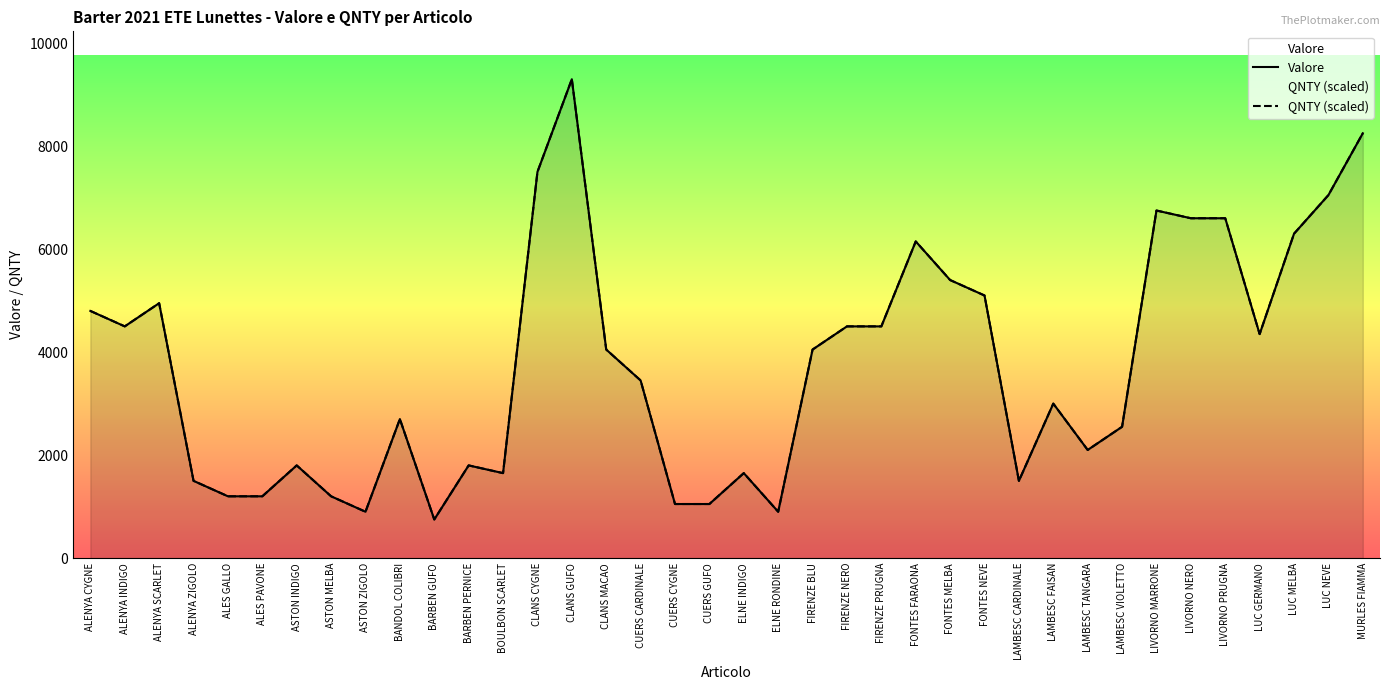

Reading right to left, list all the values displayed in this chart.

Valore: 8250	7050	6300	4350	6600	6600	6750	2550	2100	3000	1500	5100	5400	6150	4500	4500	4050	900	1650	1050	1050	3450	4050	9300	7500	1650	1800	750	2700	900	1200	1800	1200	1200	1500	4950	4500	4800
QNTY (scaled): 8250	7050	6300	4350	6600	6600	6750	2550	2100	3000	1500	5100	5400	6150	4500	4500	4050	900	1650	1050	1050	3450	4050	9300	7500	1650	1800	750	2700	900	1200	1800	1200	1200	1500	4950	4500	4800